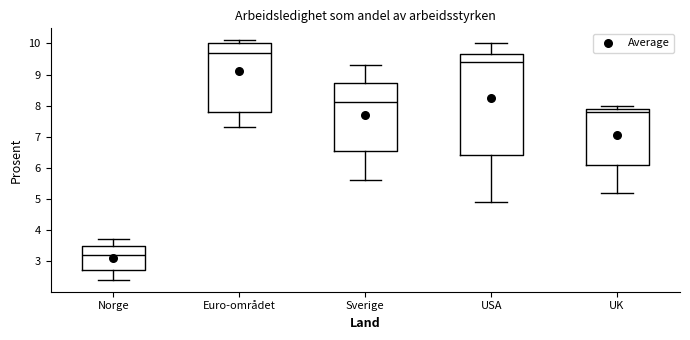

Which box's median line is the lowest?

Norge